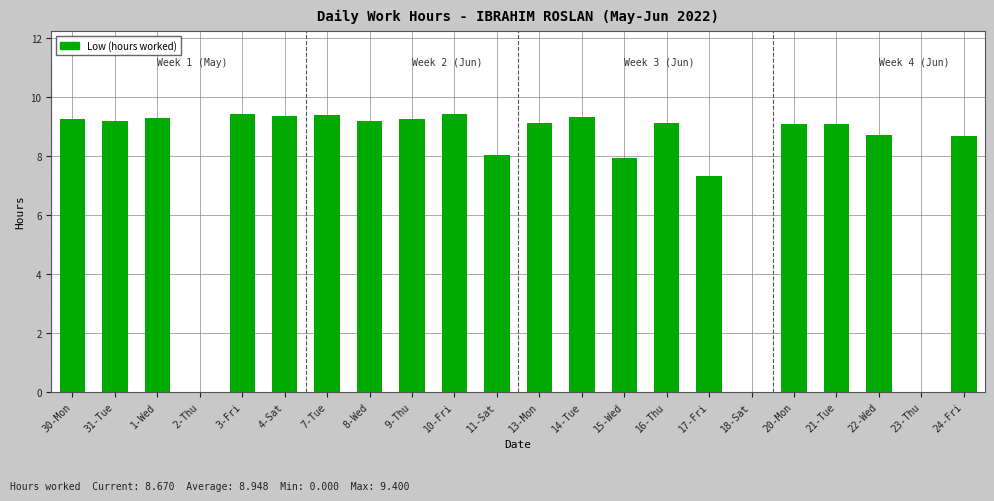

What is the change in value from 31-Tue to 3-Fri?

+0.2